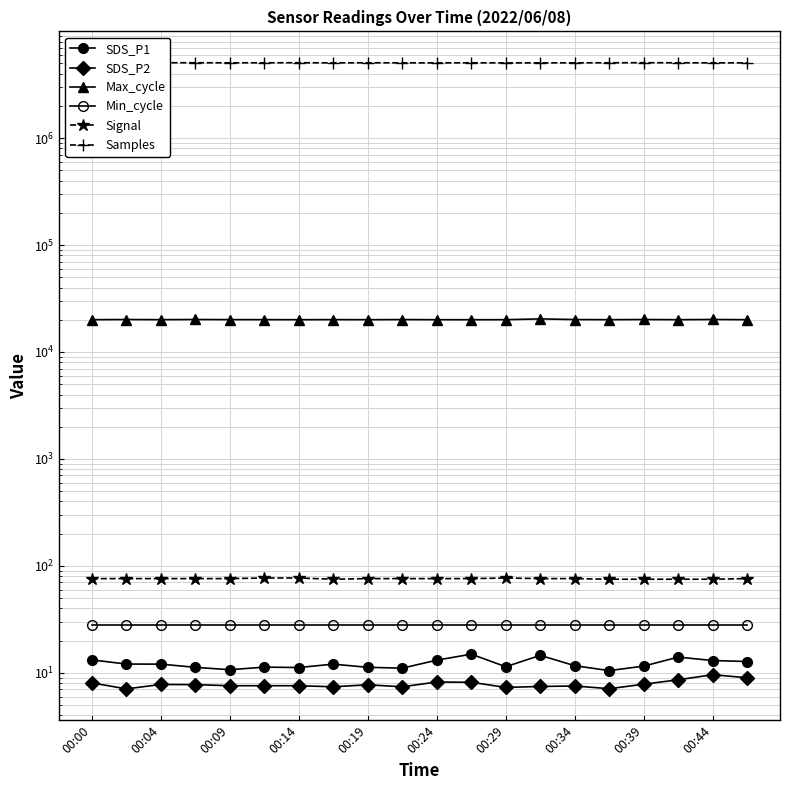

What position from the left is 00:39?

17